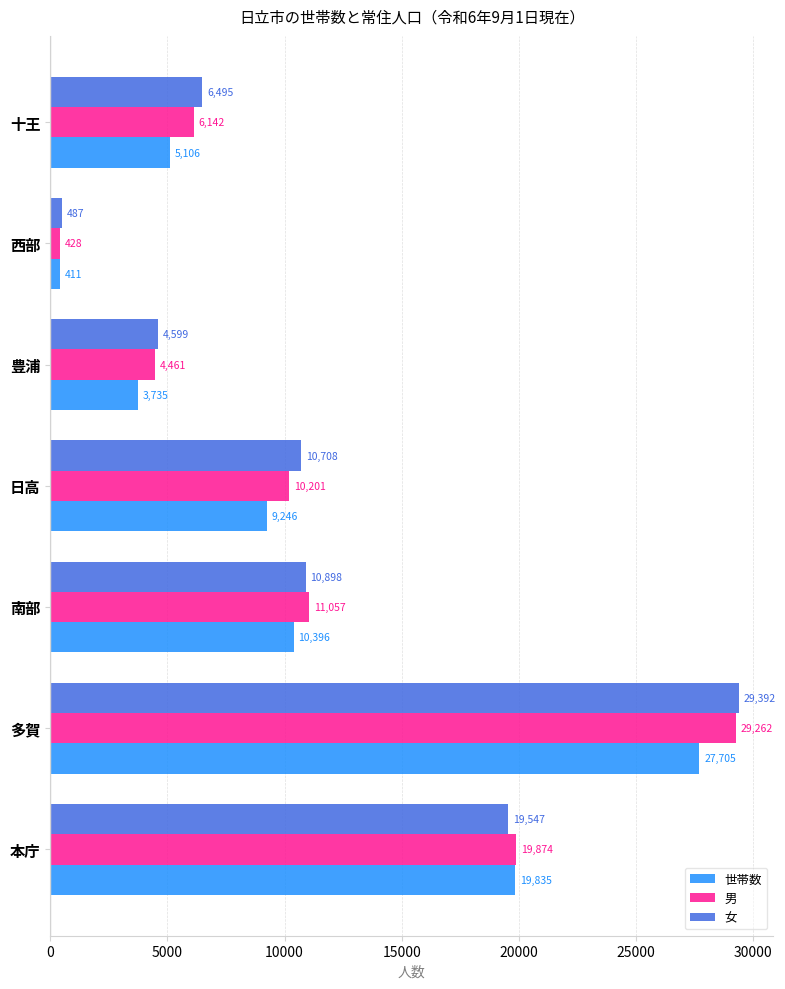

Rank the series by their maximum value, from highest to lowest.

女, 男, 世帯数